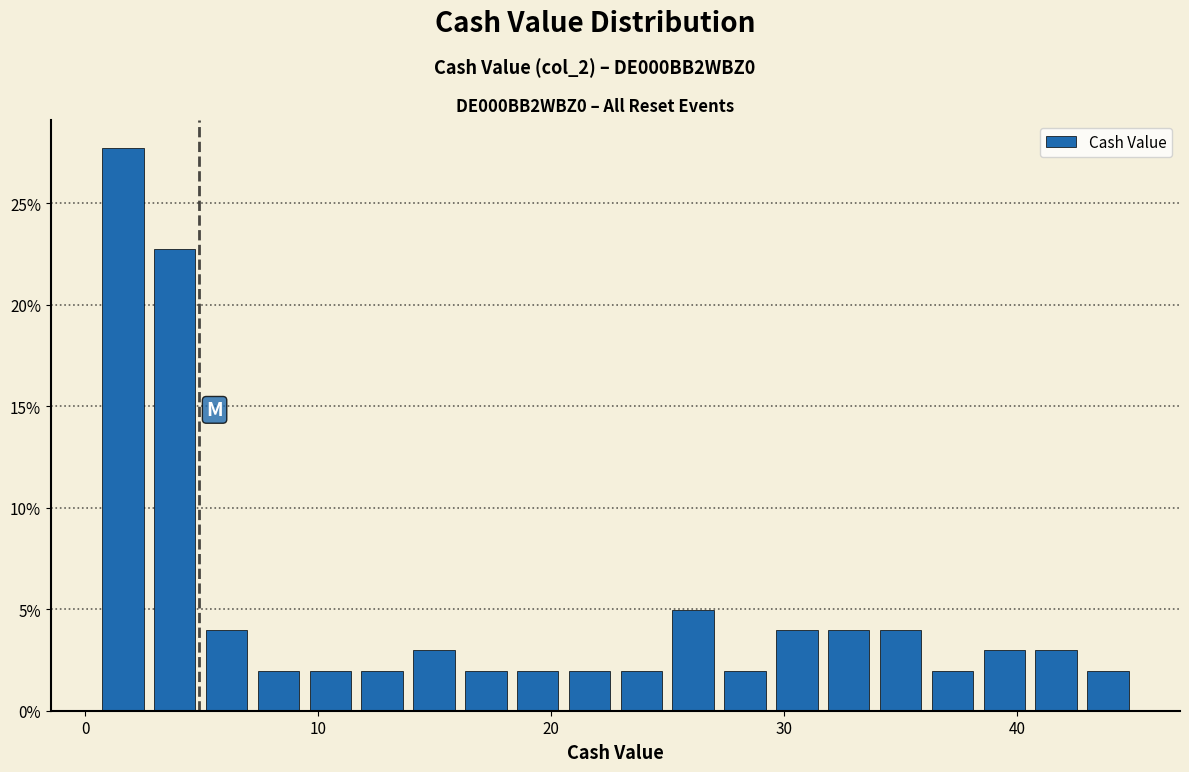

Read against the x-axis, roughly where is the centre of the tallest bar?

2